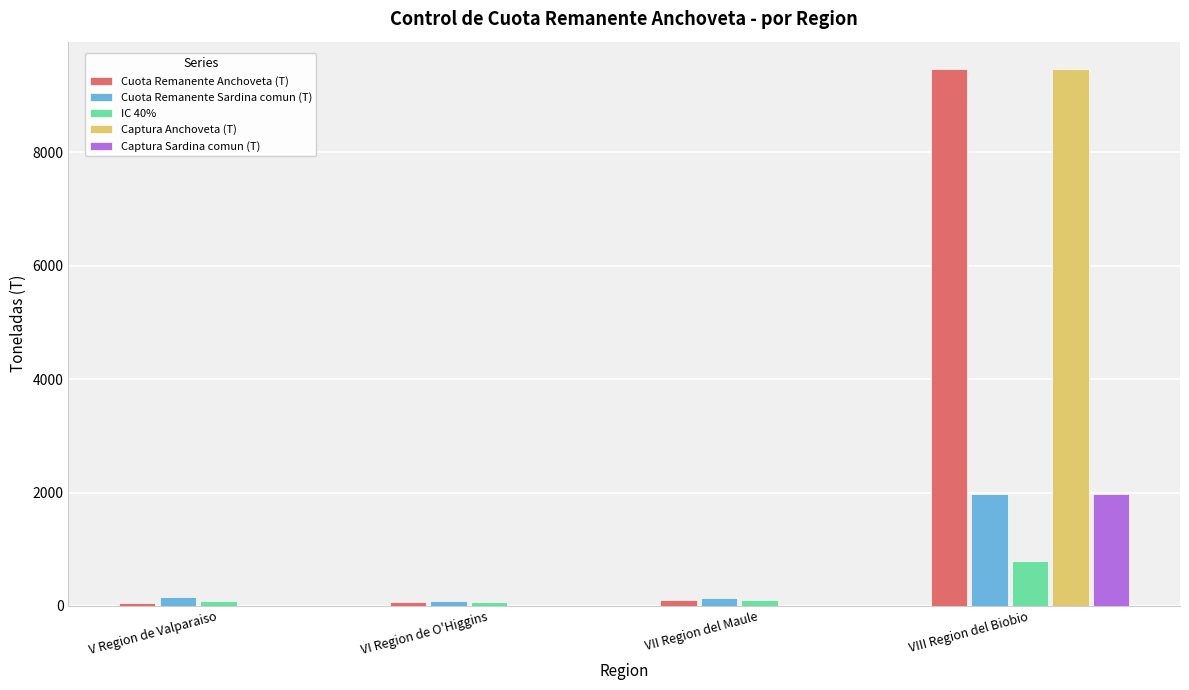

Count the number of data series in this chart.

5